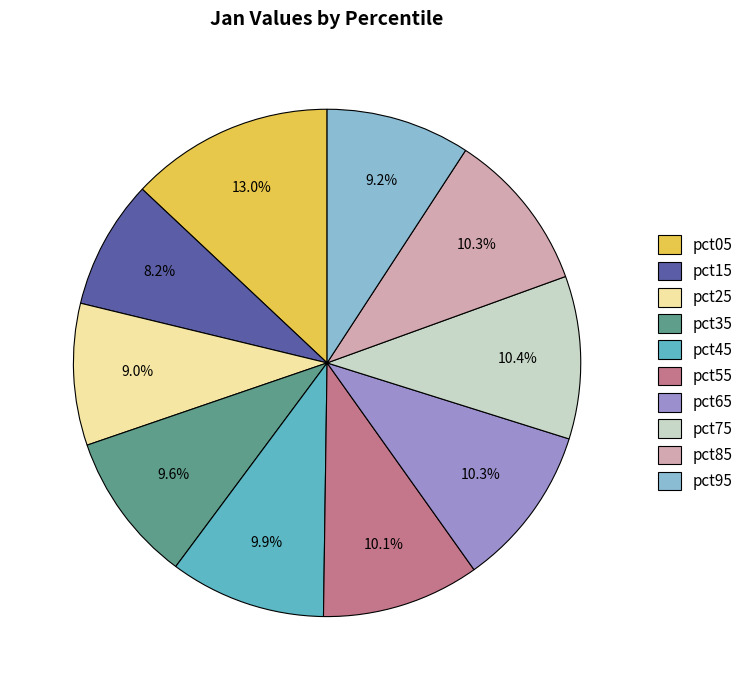

Combined, what portion of the pie is pct95 and pct35?

18.8%